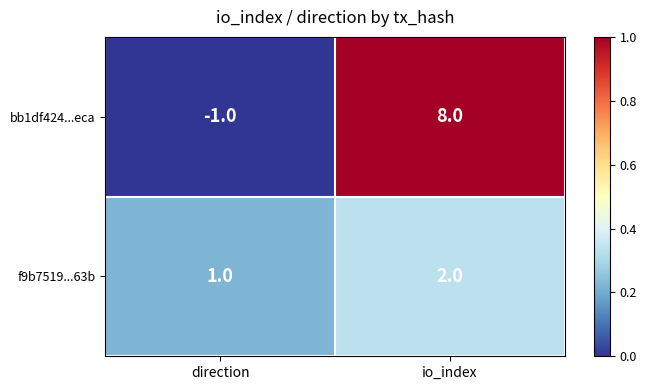

True or false: f9b7519...63b has a value of 3 at io_index.

False